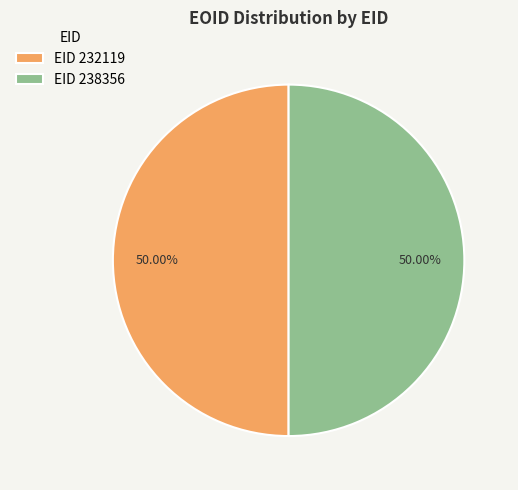

Approximately how many times larger is the value at EID 232119 compared to EID 238356?

1.0